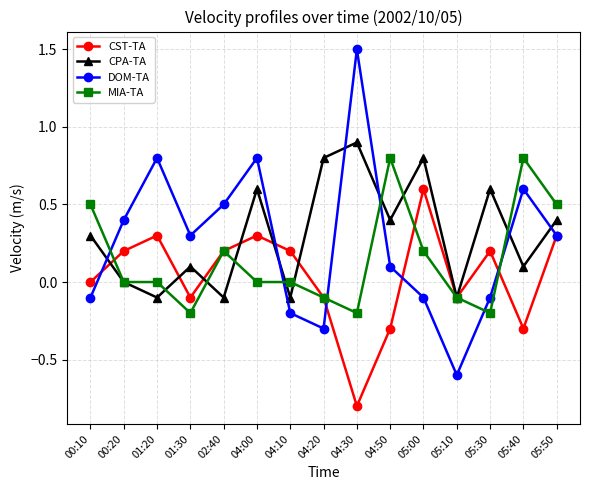

What is the approximate value of CST-TA at 01:20?

0.3